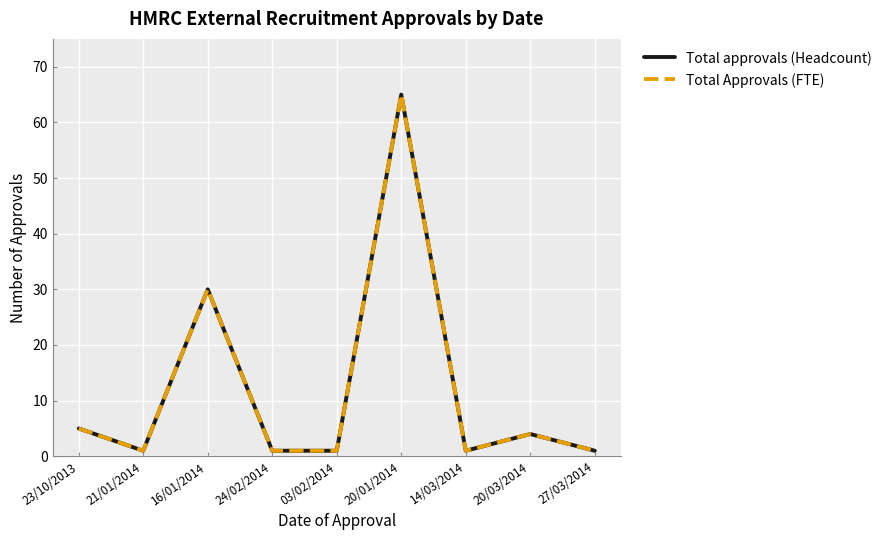

At which category does Total approvals (Headcount) reach its first local peak?

16/01/2014